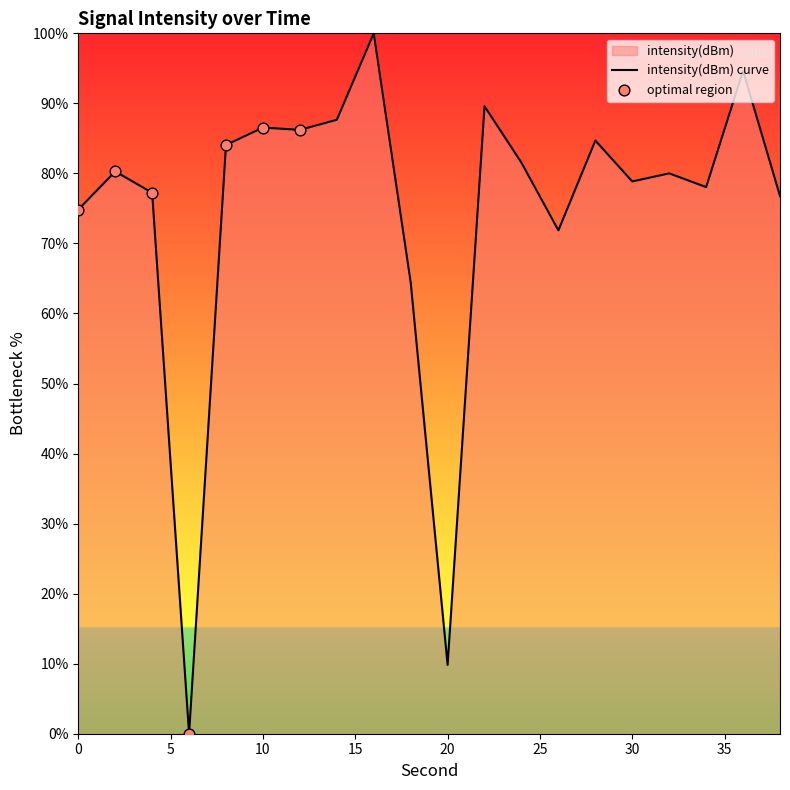

Approximately how many times larger is the value at 16 compared to 38?

1.3